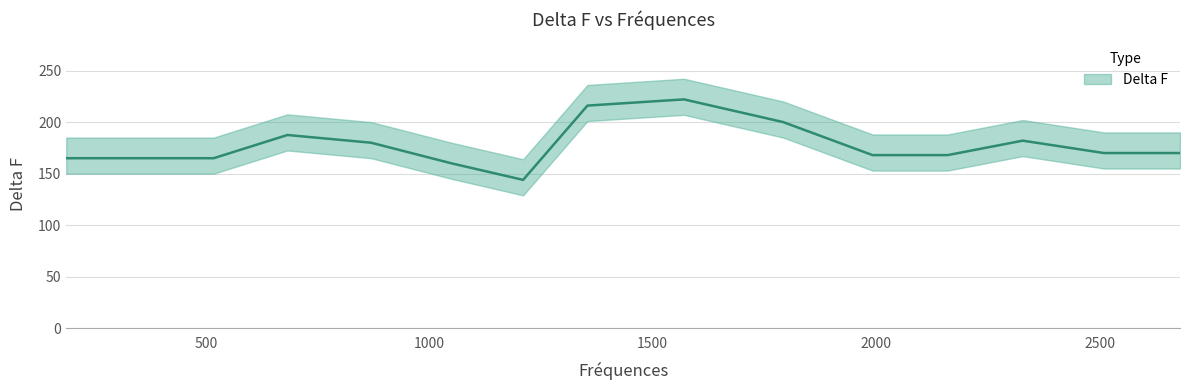

Between 2510.0 and 2328.0, which is larger?

2328.0